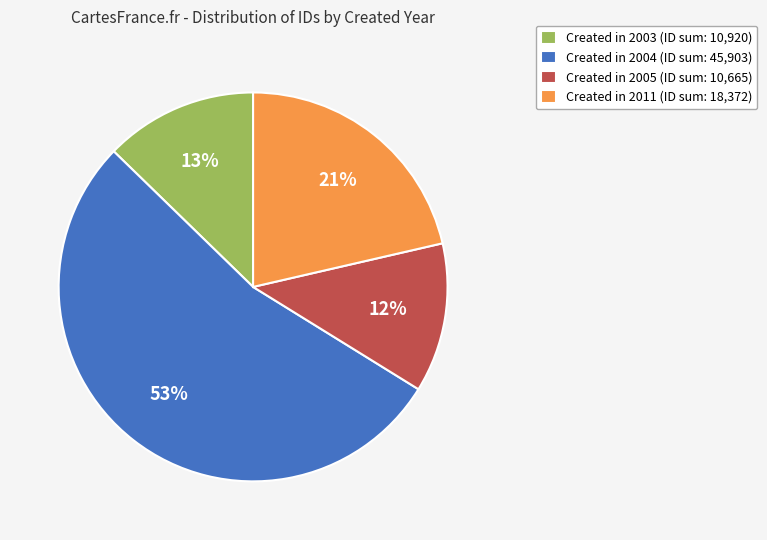

Do Created in 2005 (ID sum: 10,665) and Created in 2003 (ID sum: 10,920) together represent more than half of the pie?

No